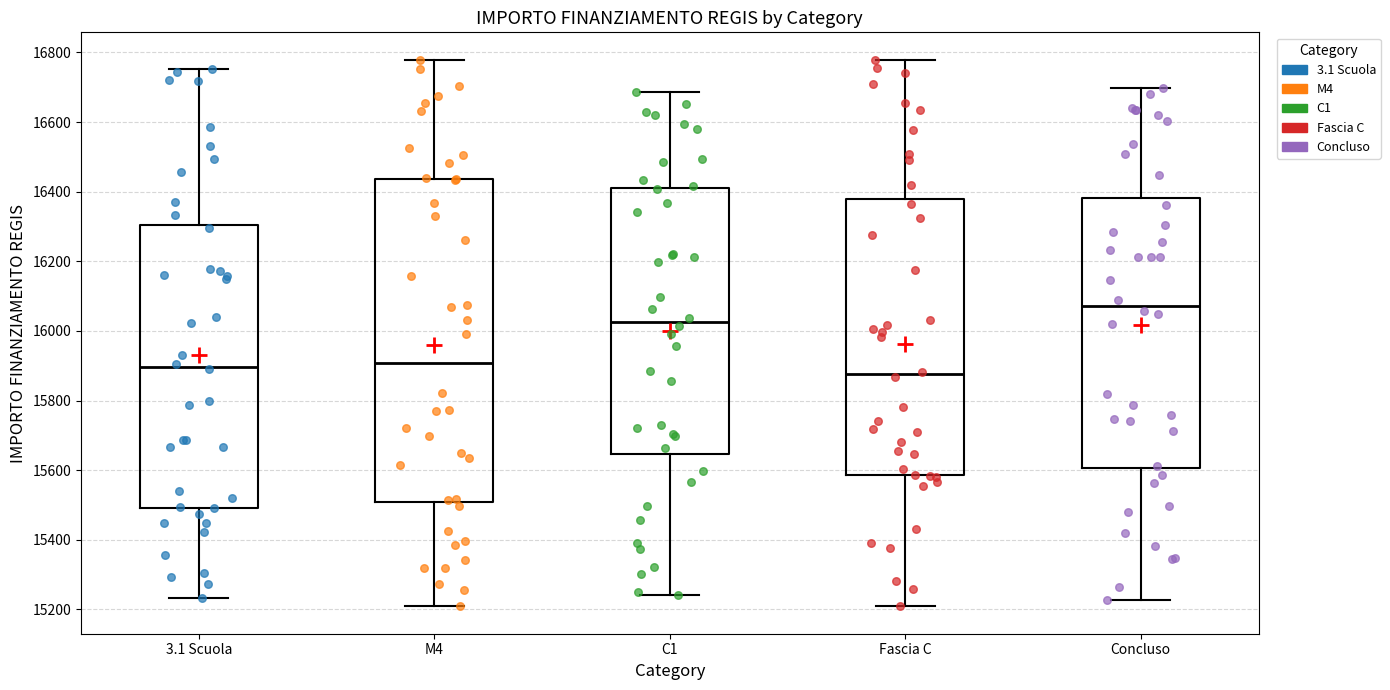

Reading left to right, transcribe this box plot: for each box, give where its median line is, the range the box spans, and where its two whiskers end, as read against the y-axis. The values are not printed on the chart, so give them approximately, as read against the axis.

3.1 Scuola: median 15900, box 15500 to 16300, whiskers 15240 to 16760
M4: median 15900, box 15500 to 16440, whiskers 15200 to 16780
C1: median 16020, box 15640 to 16420, whiskers 15240 to 16680
Fascia C: median 15880, box 15580 to 16380, whiskers 15220 to 16780
Concluso: median 16080, box 15600 to 16380, whiskers 15220 to 16700